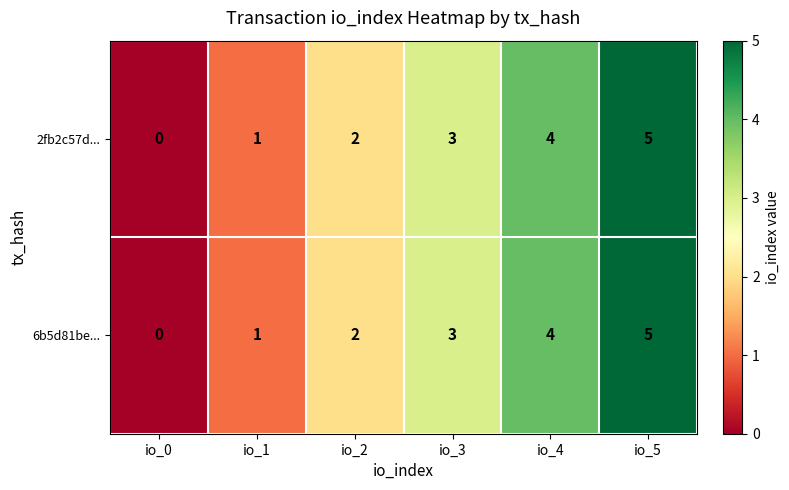

How many categories are shown in the chart?

6